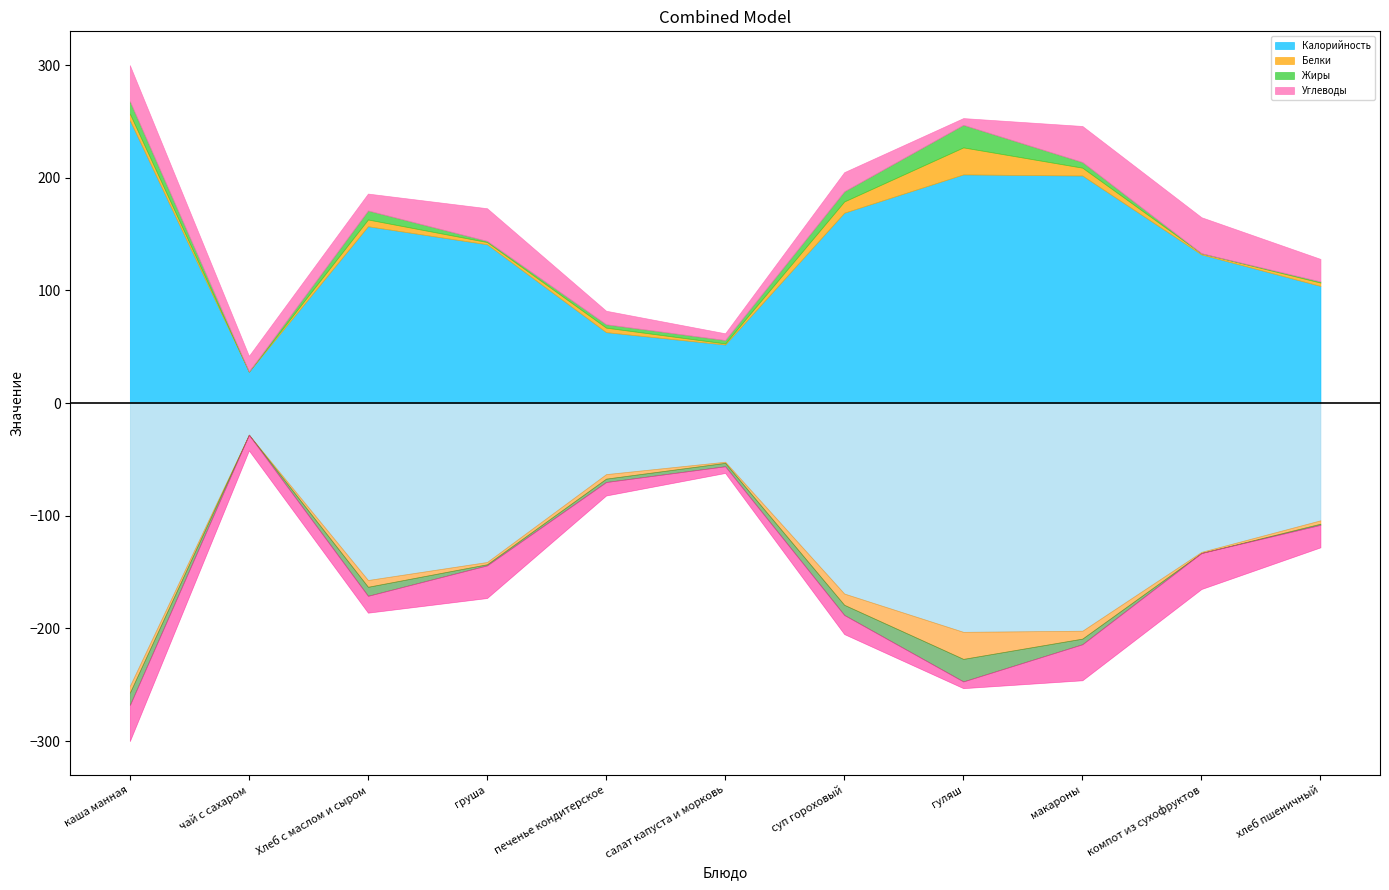

At which label does Углеводы reach its peak?

каша манная